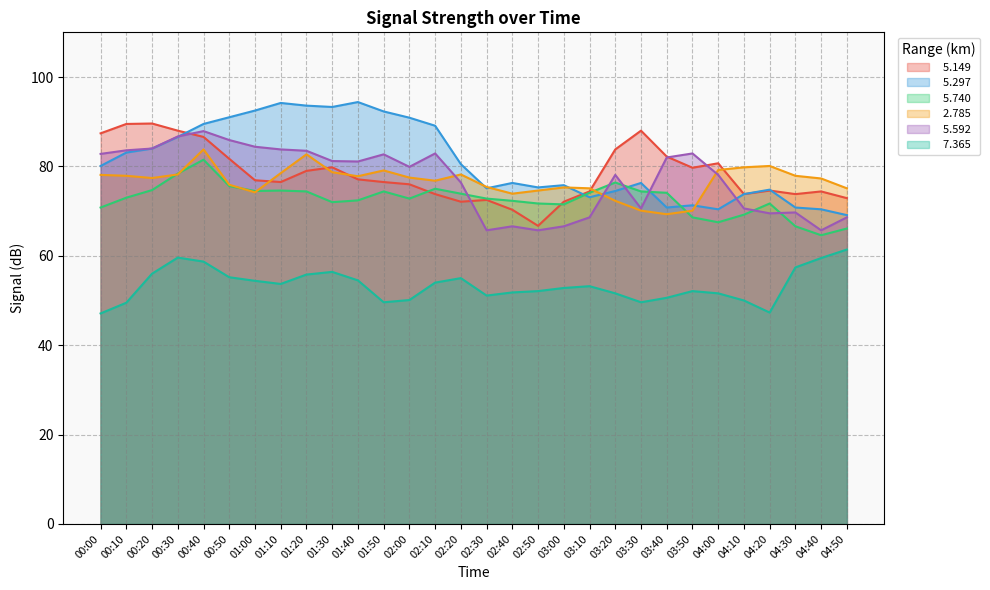

At which category is the sum across all series the highest?

00:40